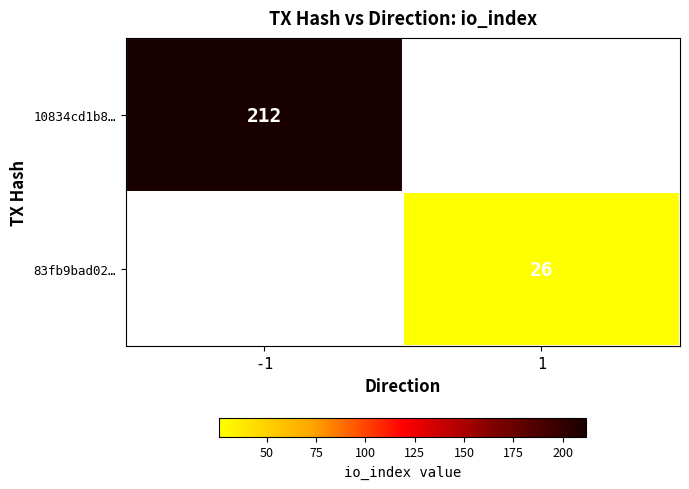

Which category has the lowest value across all series?

1